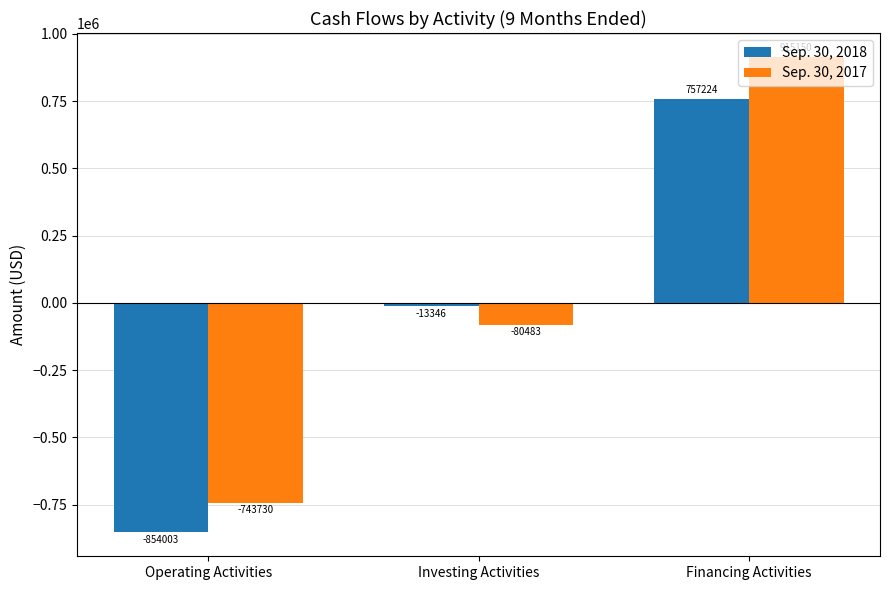

Reading right to left, list all the values displayed in this chart.

Sep. 30, 2018: 757224	-13346	-854003
Sep. 30, 2017: 915150	-80483	-743730